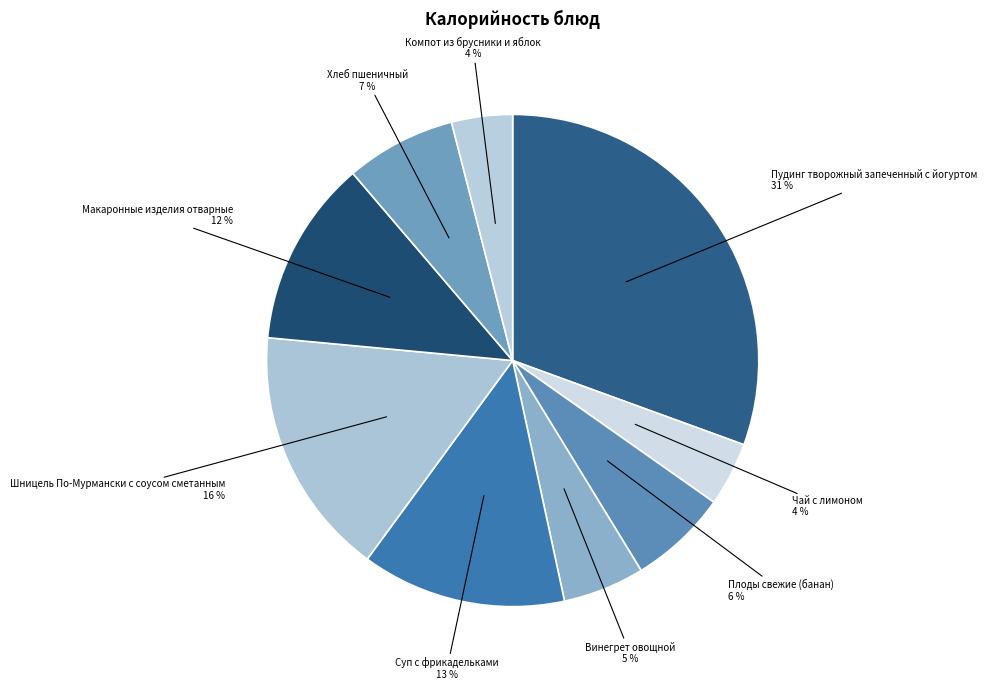

How many segments does this pie chart have?

9